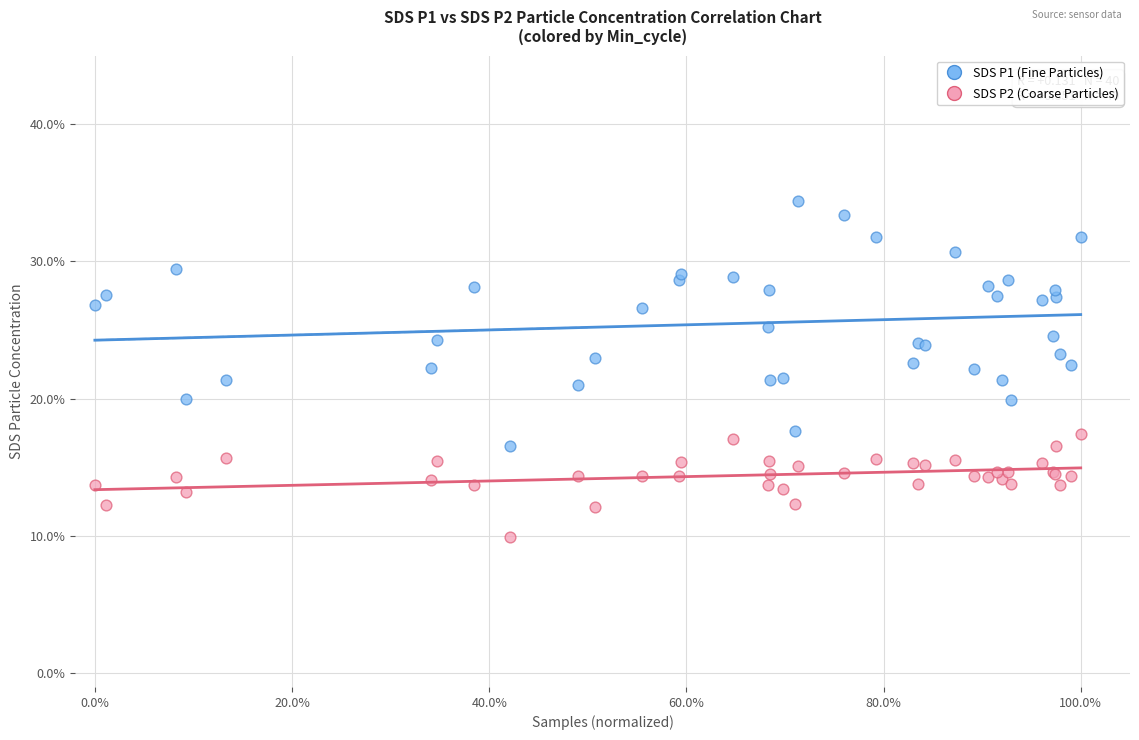

What are all the series names shown in the legend?

SDS P1 (Fine Particles), SDS P2 (Coarse Particles)